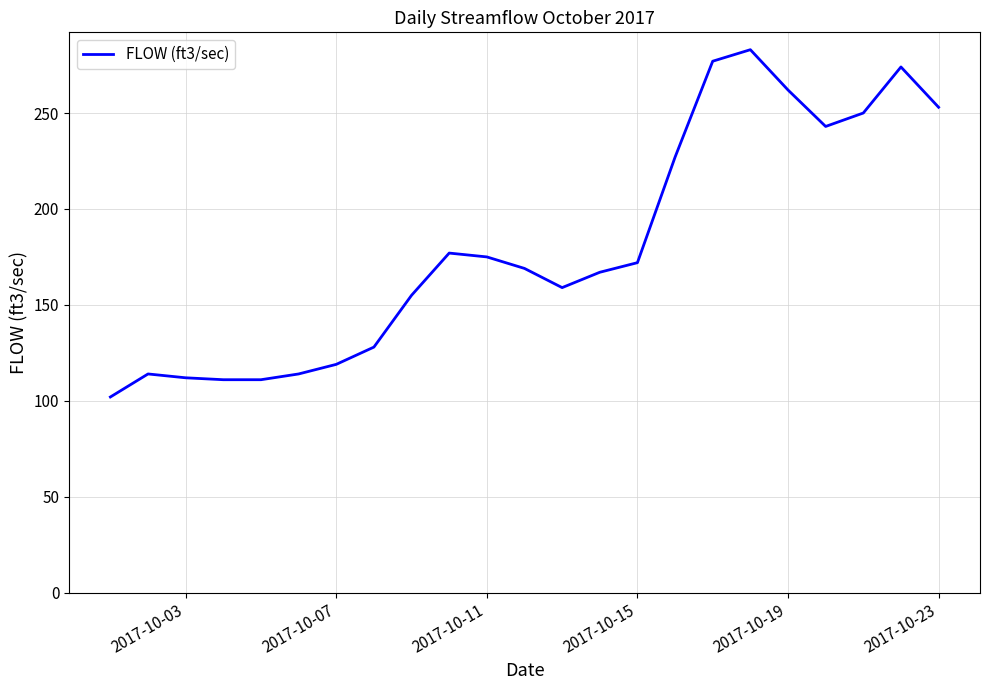

What is the minimum value shown in the chart?

102